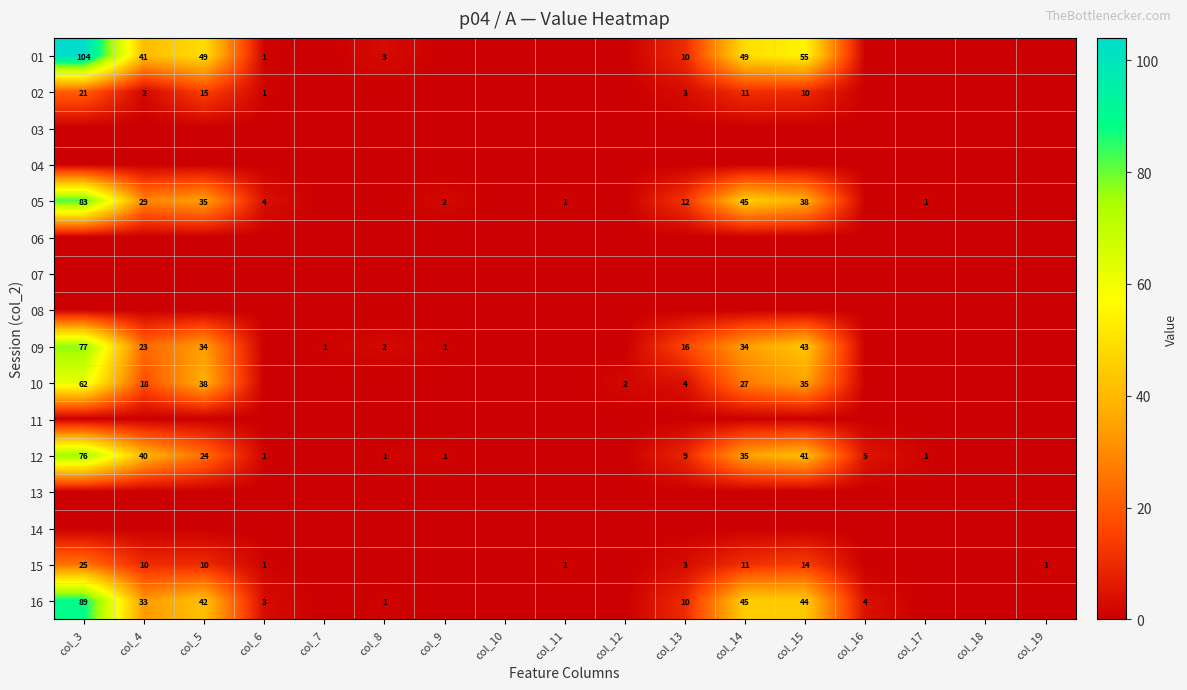

Between col_19 and col_8, which is larger?

col_8